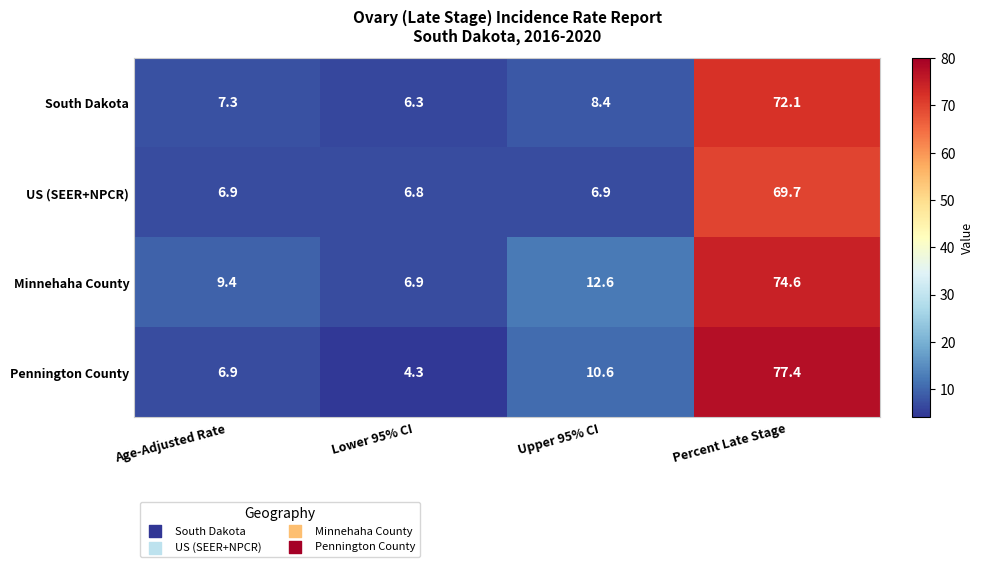

Which label corresponds to the largest value in the chart?

Percent Late Stage